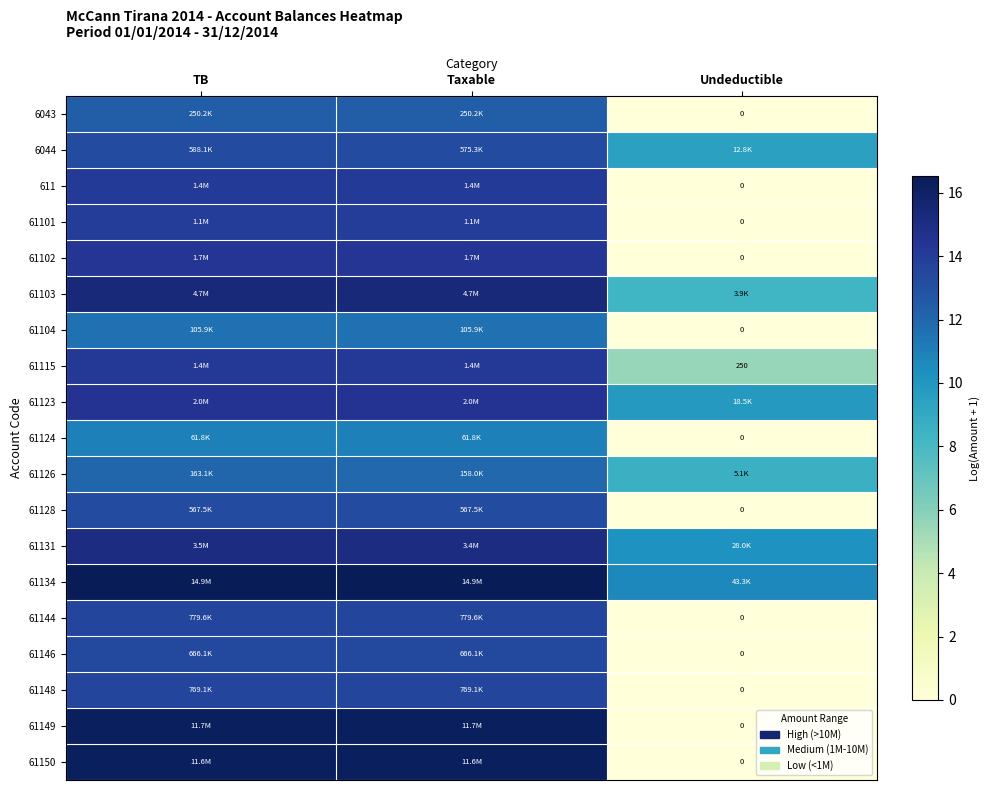

True or false: 61124 has a value of 11.0 at TB.

True